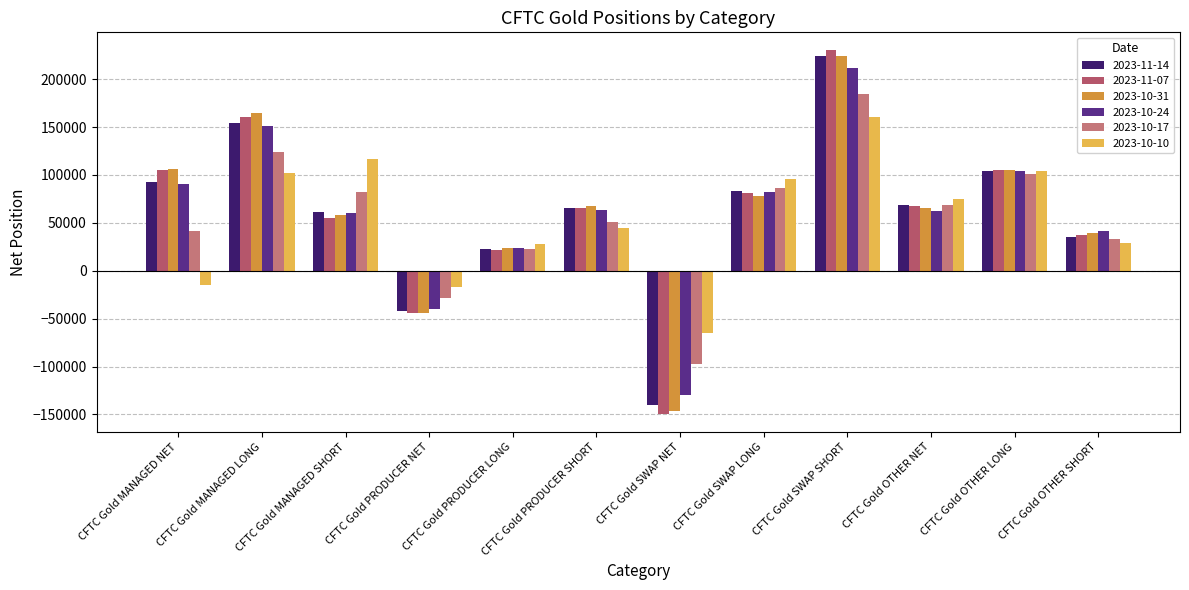

What are all the series names shown in the legend?

2023-11-14, 2023-11-07, 2023-10-31, 2023-10-24, 2023-10-17, 2023-10-10